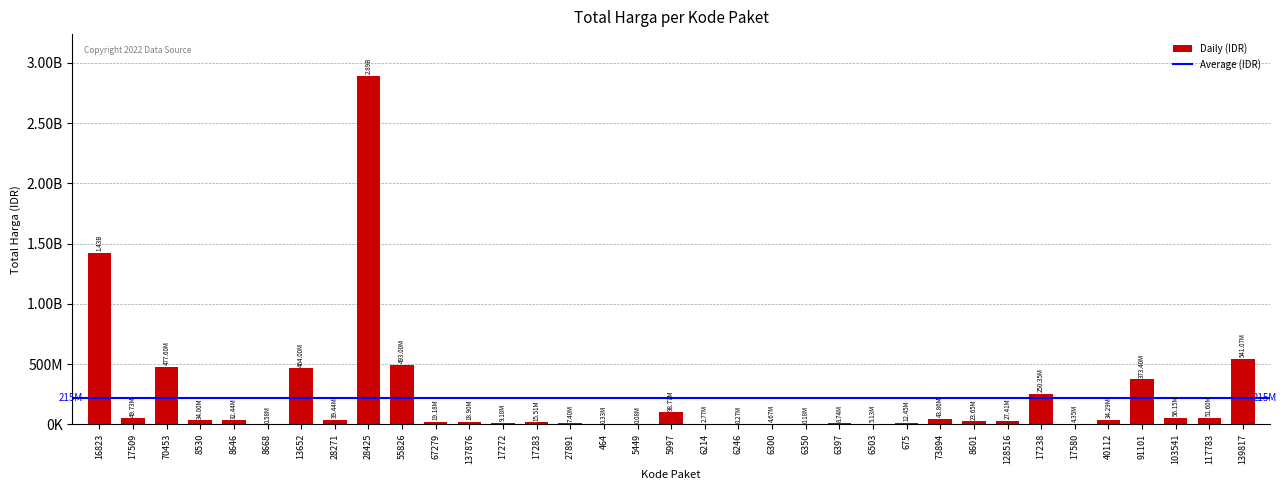

Are the bars horizontal?

No